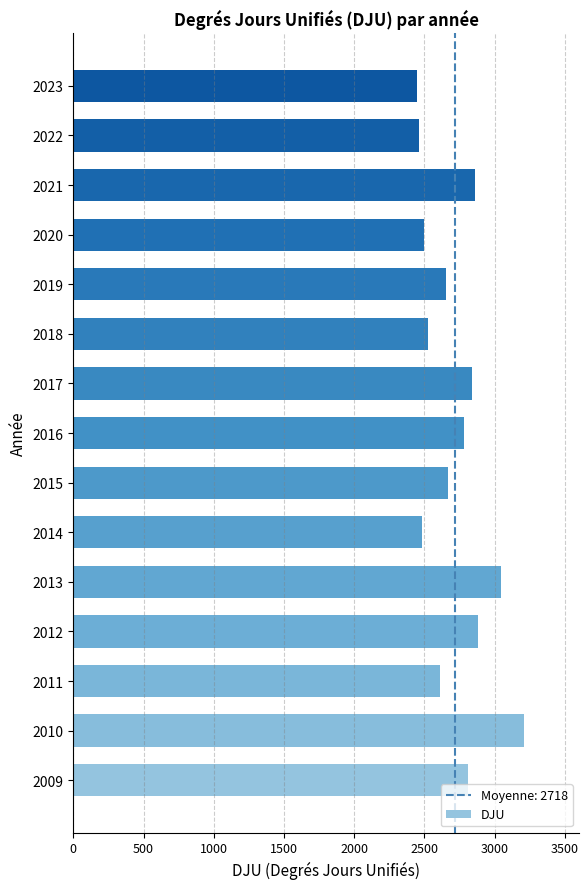

What is the difference between the maximum and minimum values?

760